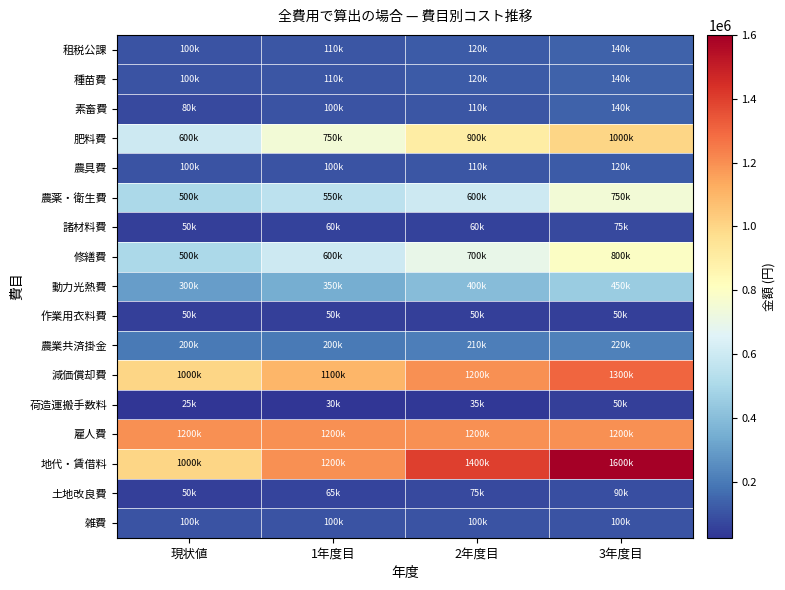

At which category is the sum across all series the highest?

3年度目